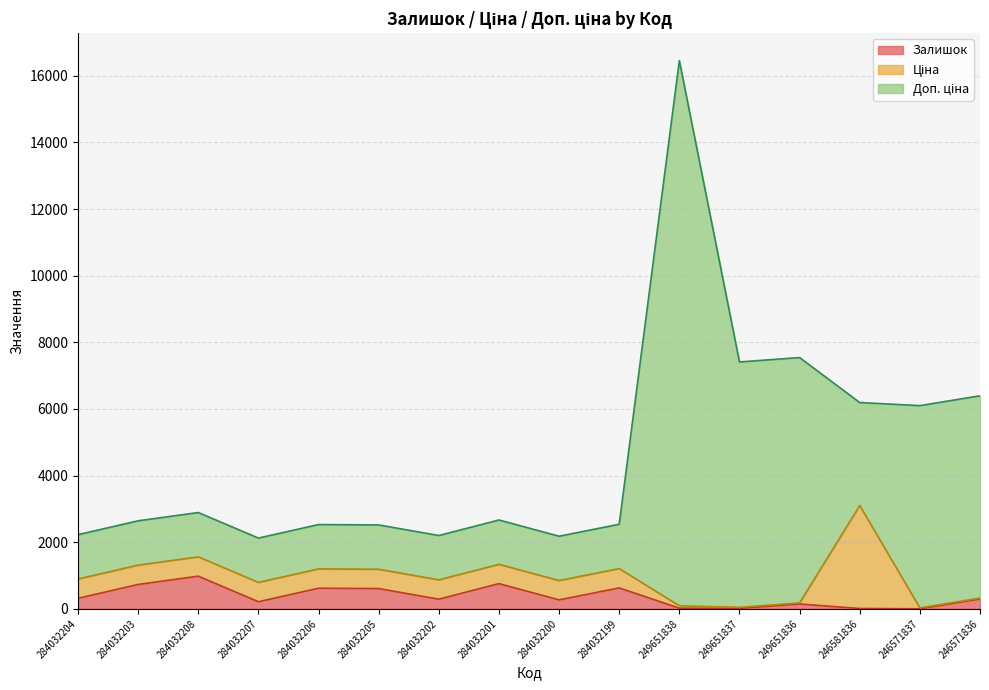

Is it true that Залишок equals 608.0 at 284032205?

True